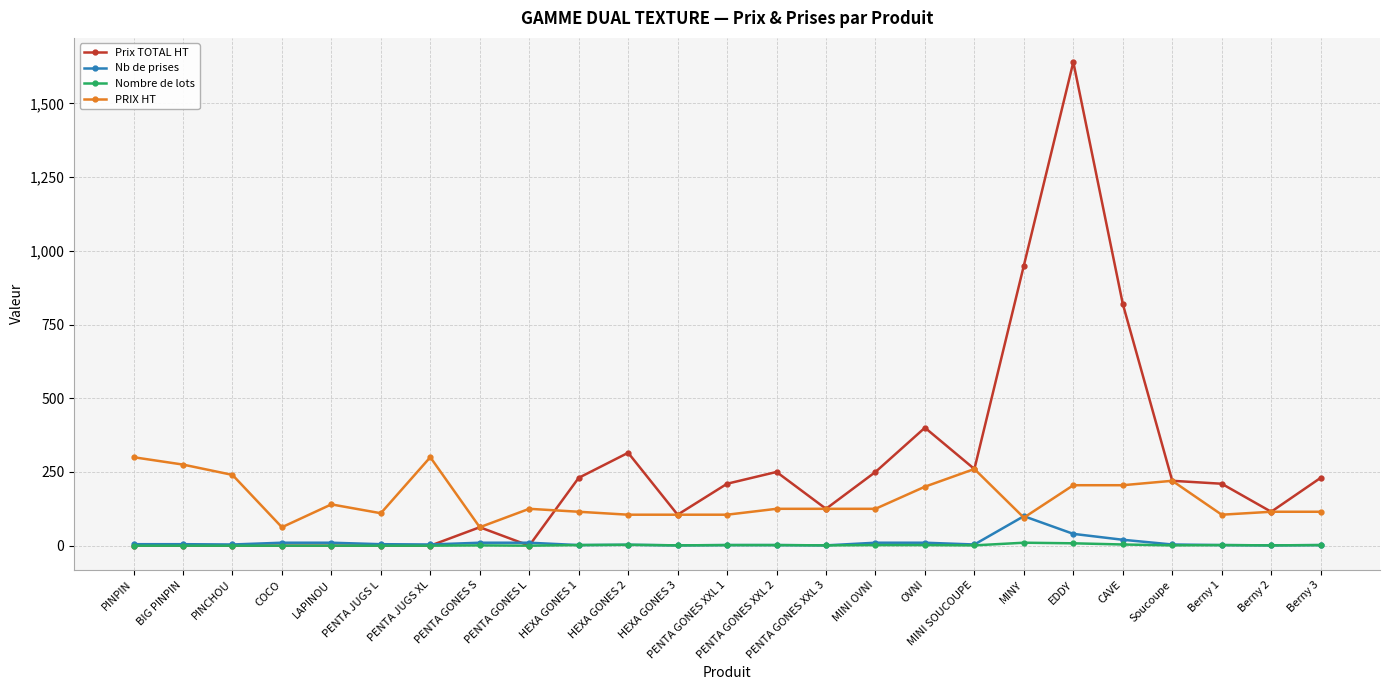

True or false: Nombre de lots has more than 1 interior local peaks.

True